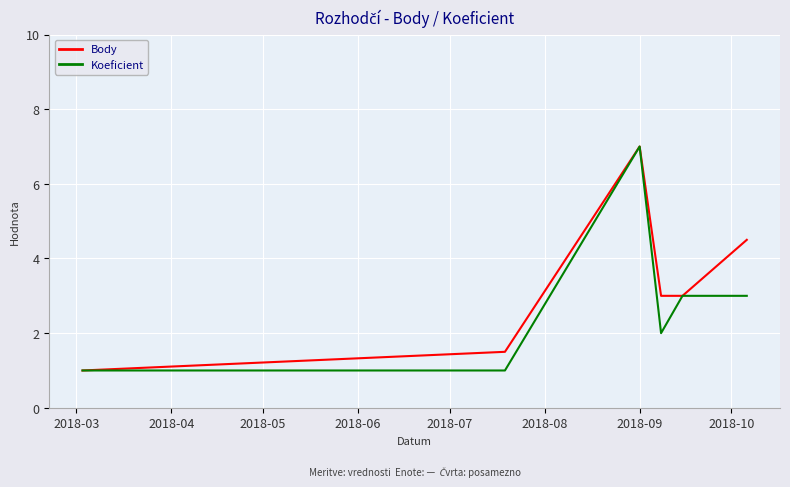

Count the number of categories in the chart.

6